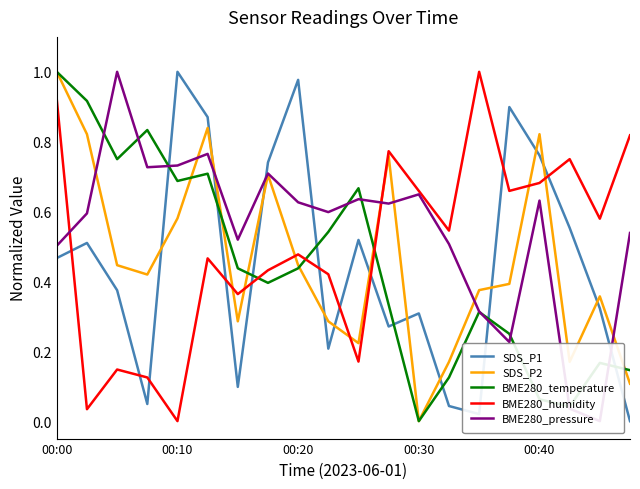

Rank the series by their maximum value, from lowest to highest.

SDS_P1, SDS_P2, BME280_temperature, BME280_humidity, BME280_pressure